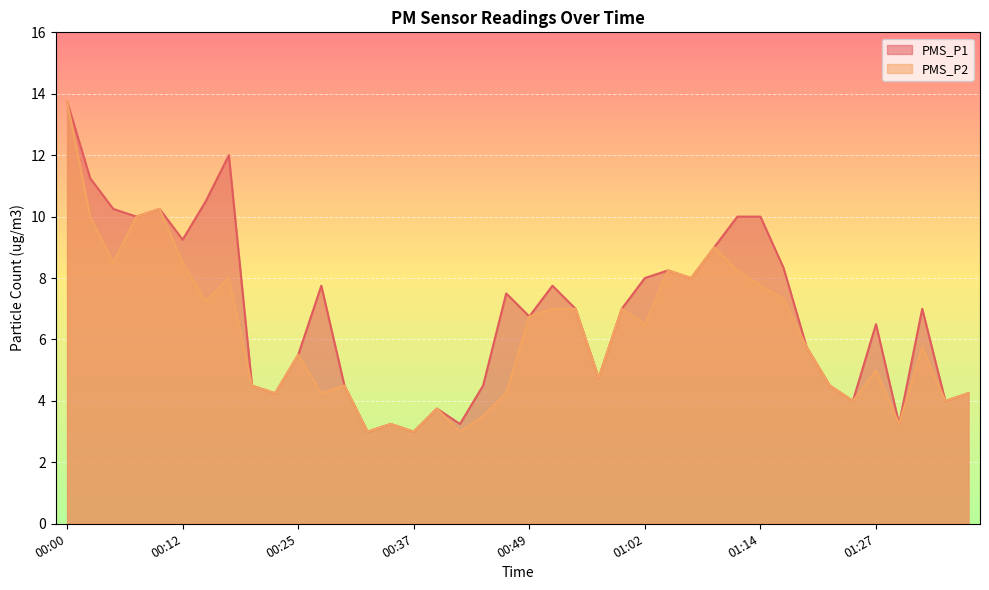

What is the spread (max minus min) of values at 00:02?

1.2